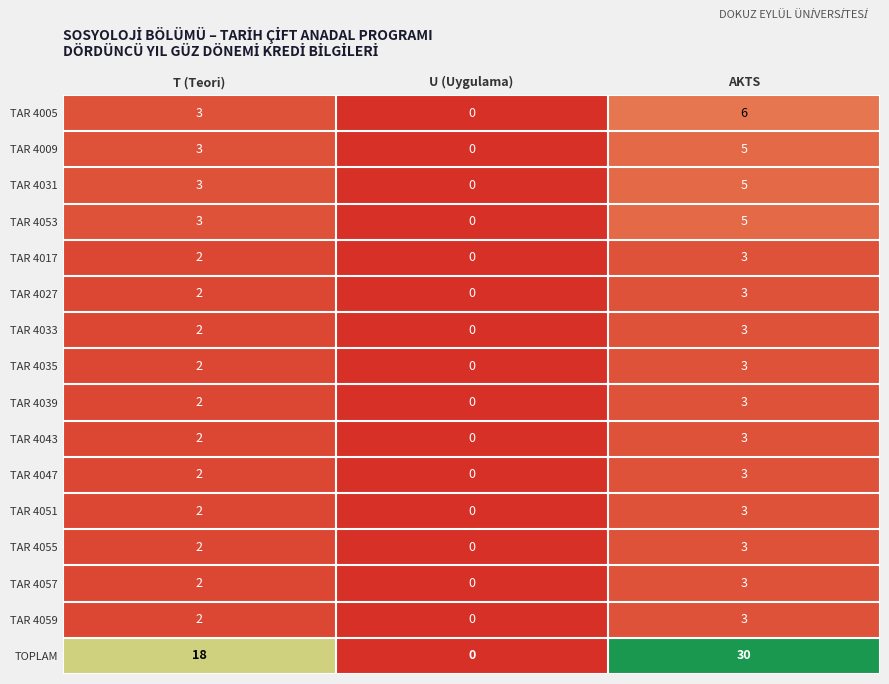

What is the total value across all series at T (Teori)?

52